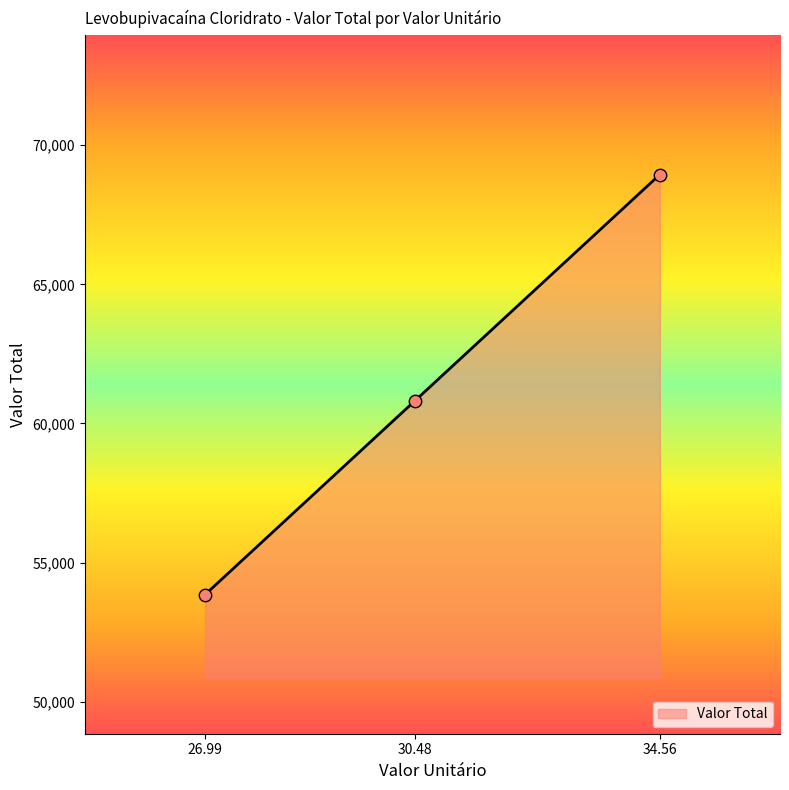

Which has a higher value, 26.99 or 30.48?

30.48